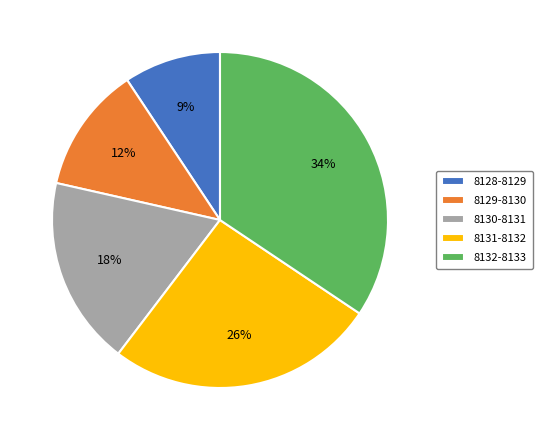

Rank the categories by value from highest to lowest.

8132-8133, 8131-8132, 8130-8131, 8129-8130, 8128-8129